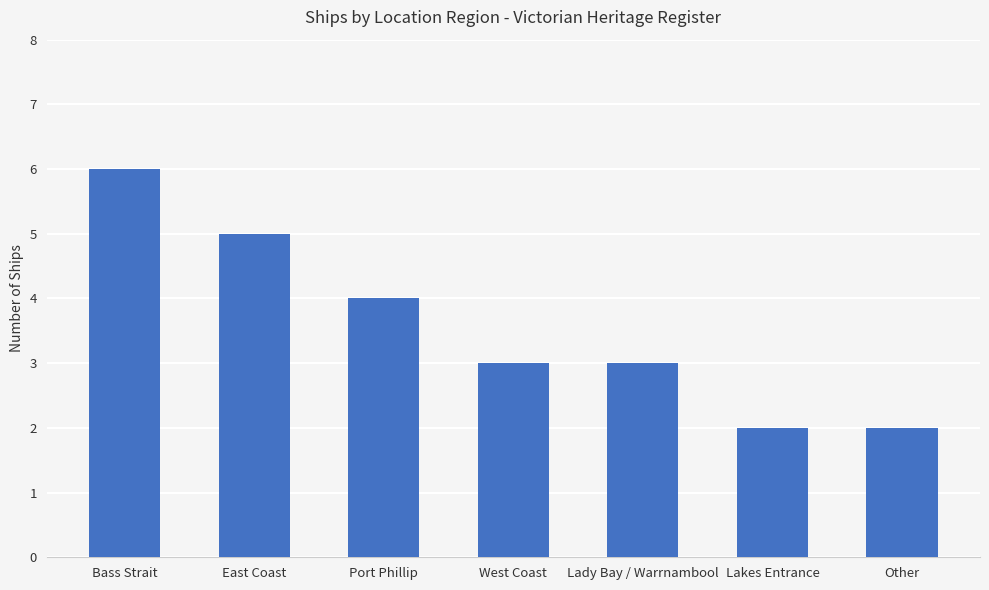

What is the difference between the maximum and minimum values?

4